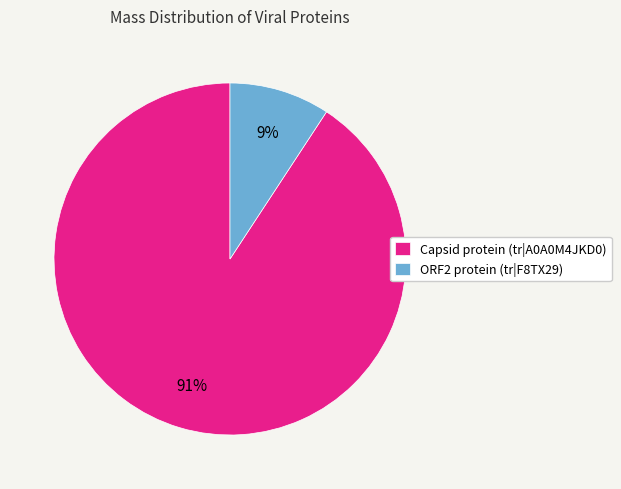

What percentage is the Capsid protein (tr|A0A0M4JKD0) slice, to the nearest percent?

91%